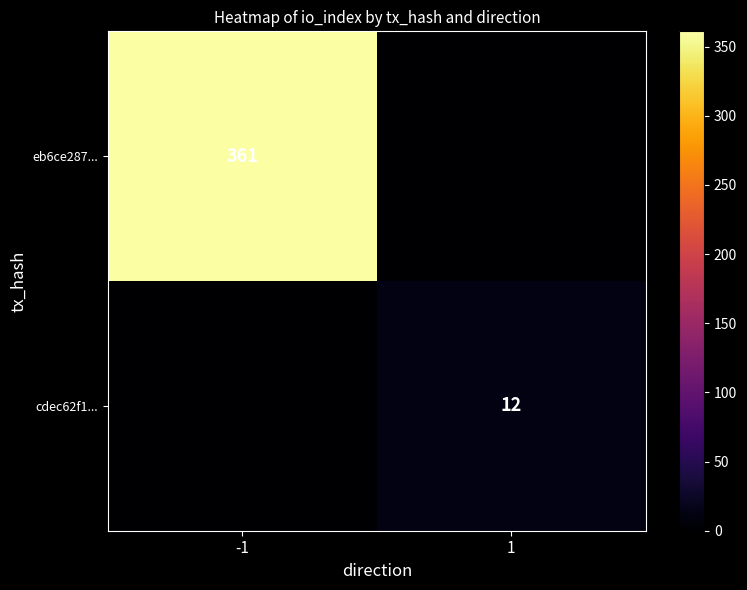

The eb6ce287... series shows 96 at -1. True or false?

False